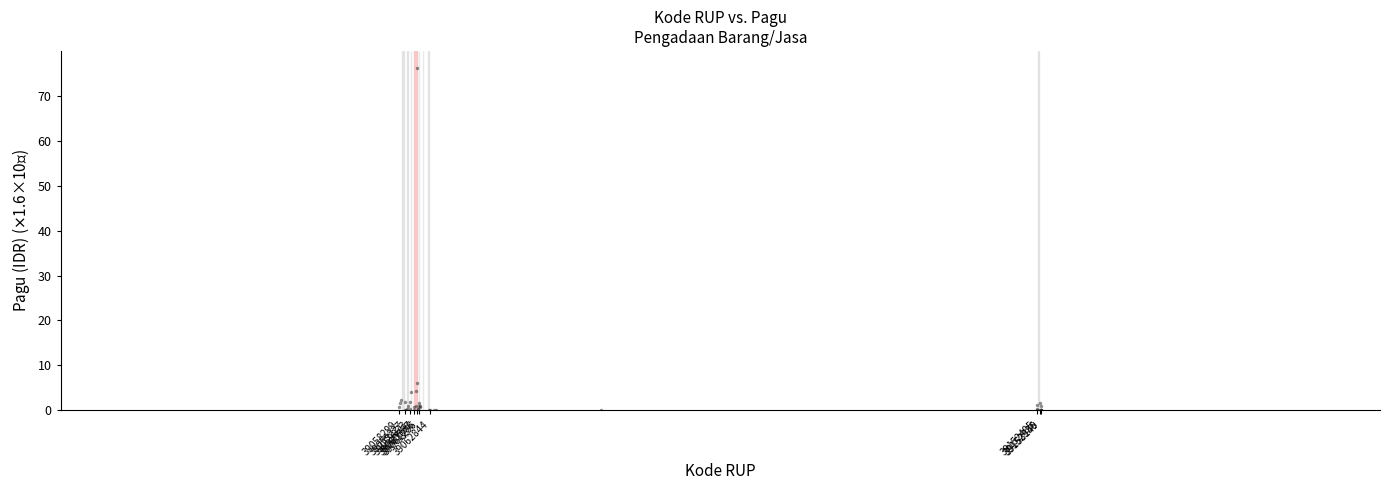

What Y value in the scatter plot is closest to 38?

6.1